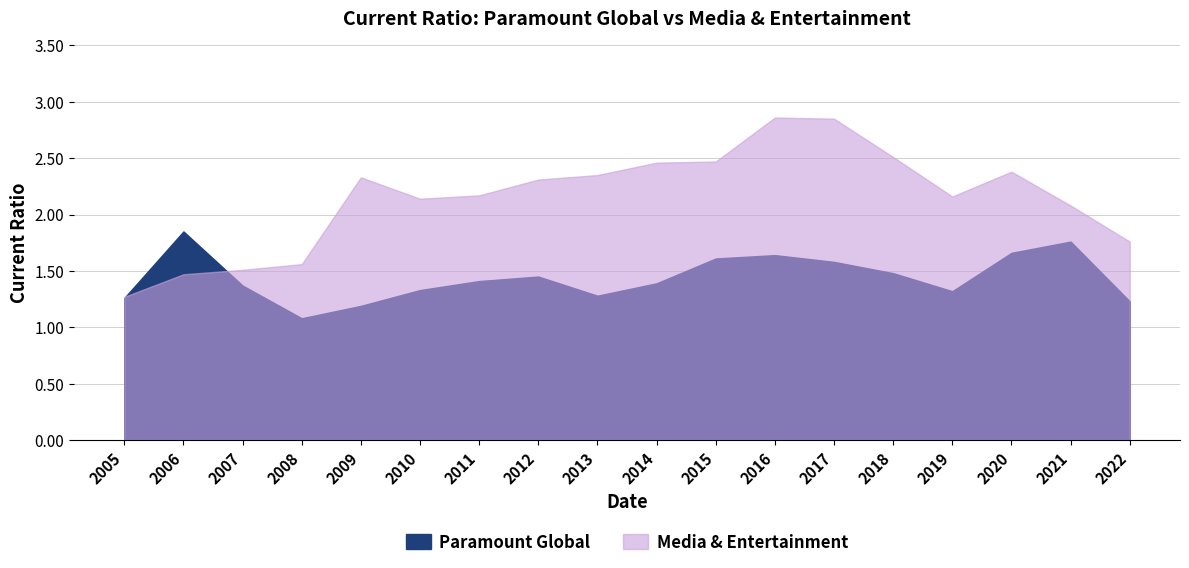

At which category is the sum across all series the highest?

2016